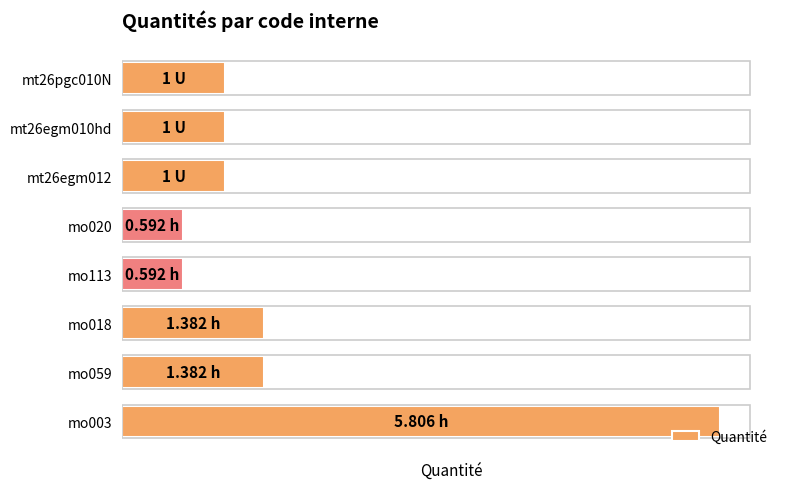

What is the maximum value shown in the chart?

5.8